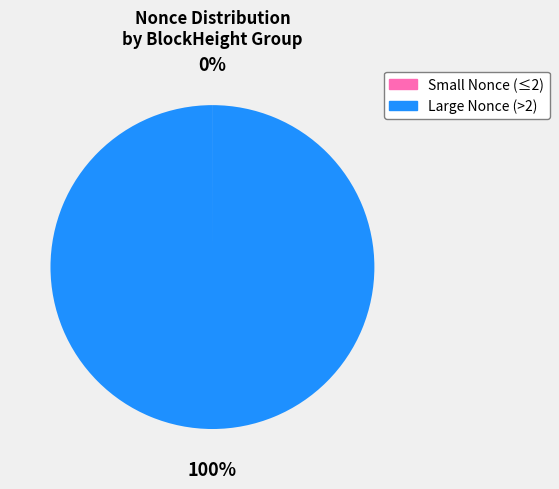

Does any single category account for the majority?

Yes